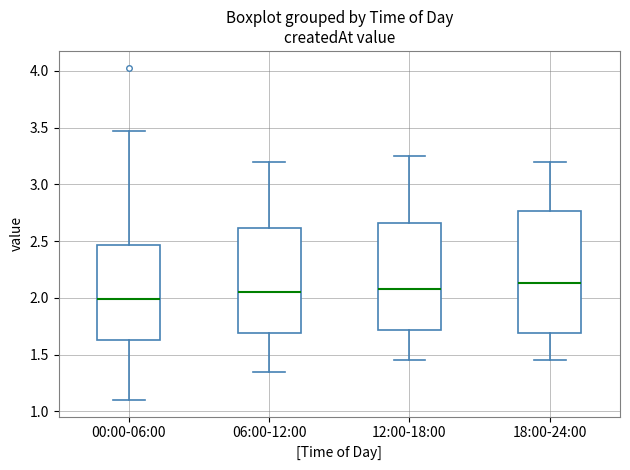

Which box is the tallest, from its lower edge to its upper edge?

18:00-24:00